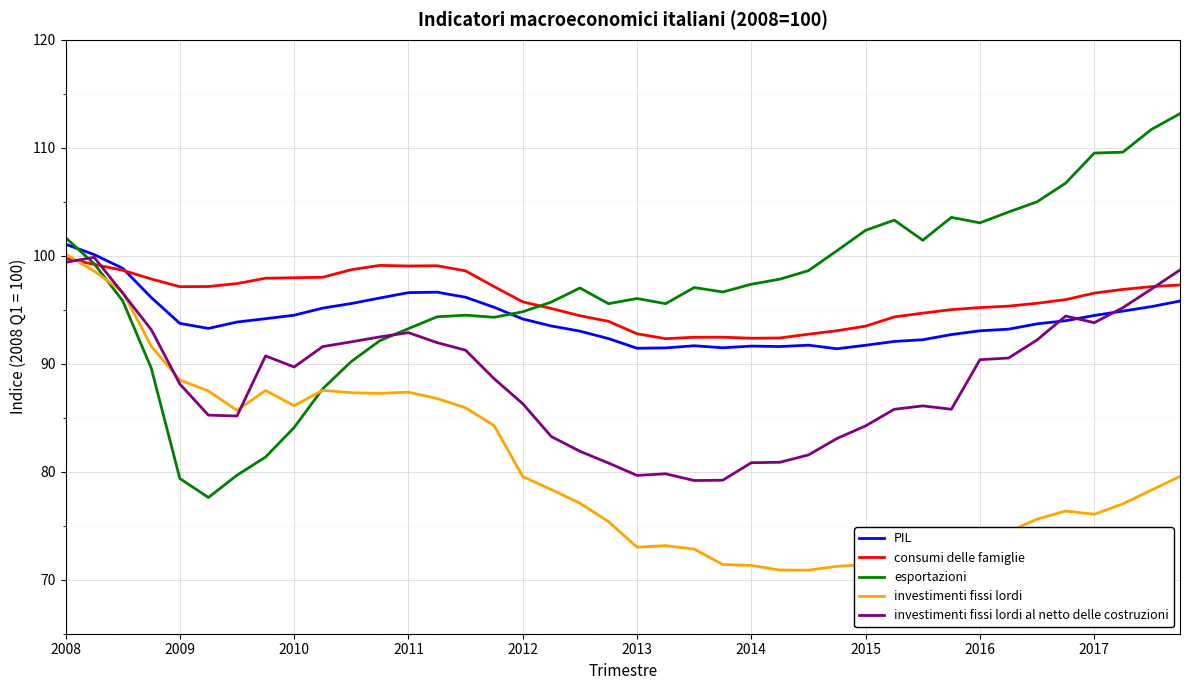

Which series has the widest spread of values?

esportazioni